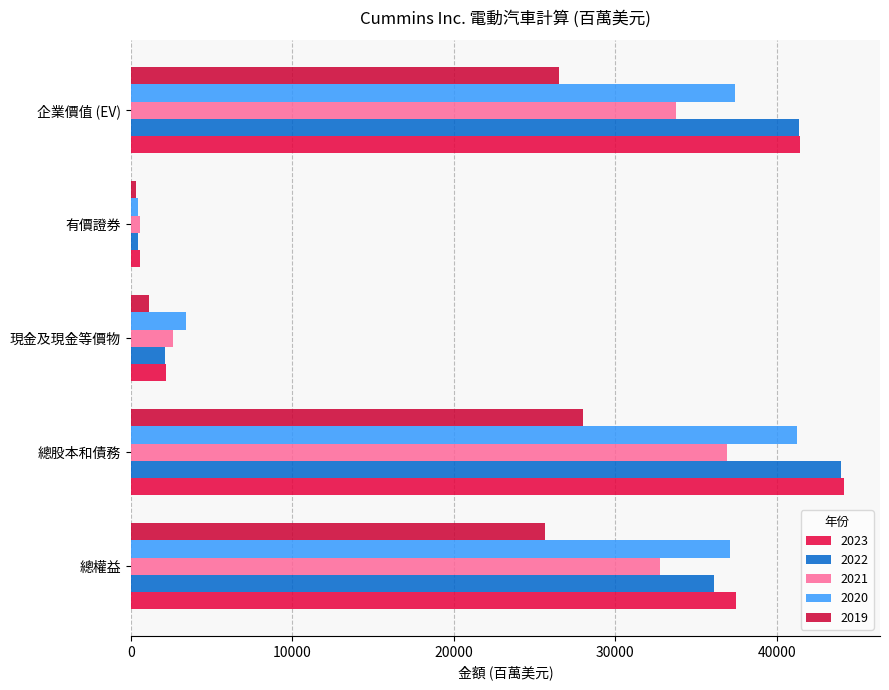

Count the number of categories in the chart.

5